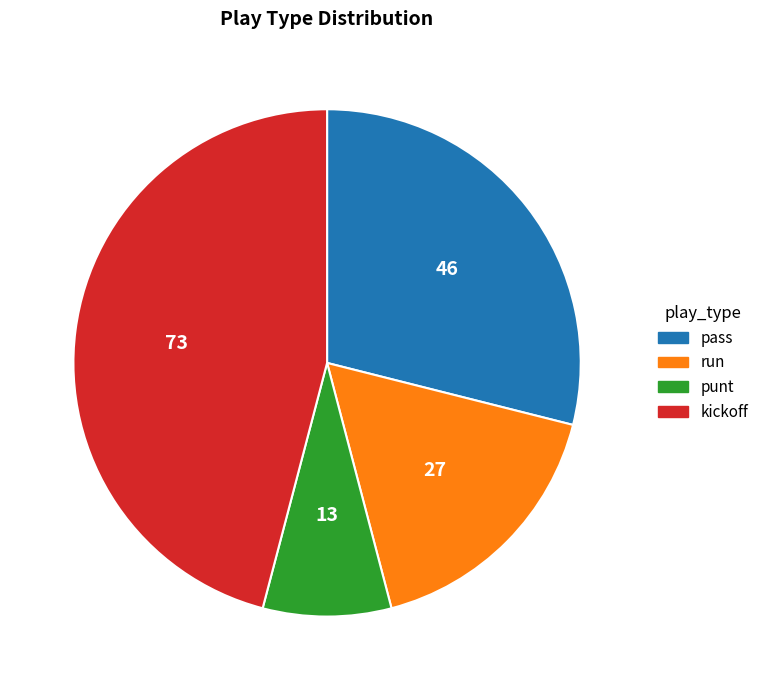

Rank the categories by value from highest to lowest.

kickoff, pass, run, punt